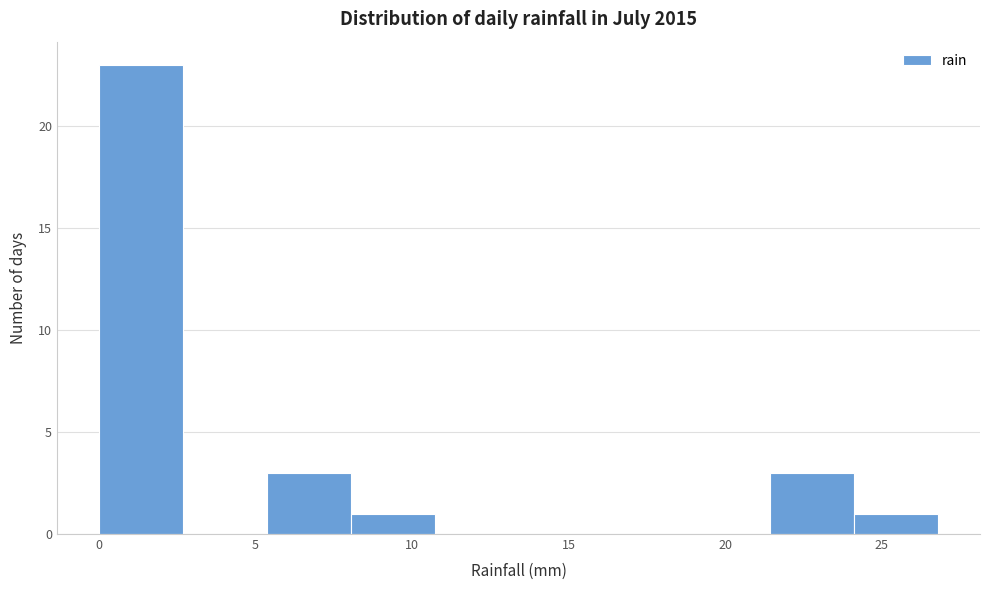

Reading left to right, list every bar in this chart as the range it spans on the x-axis followed by its height. Neither the bar edges nor the heights are printed on the chart, so give them approximately, as read against the axes.

0.0 to 2.5: 23
2.5 to 5.5: 0
5.5 to 8.0: 3
8.0 to 10.5: 1
10.5 to 13.5: 0
13.5 to 16.0: 0
16.0 to 19.0: 0
19.0 to 21.5: 0
21.5 to 24.0: 3
24.0 to 27.0: 1